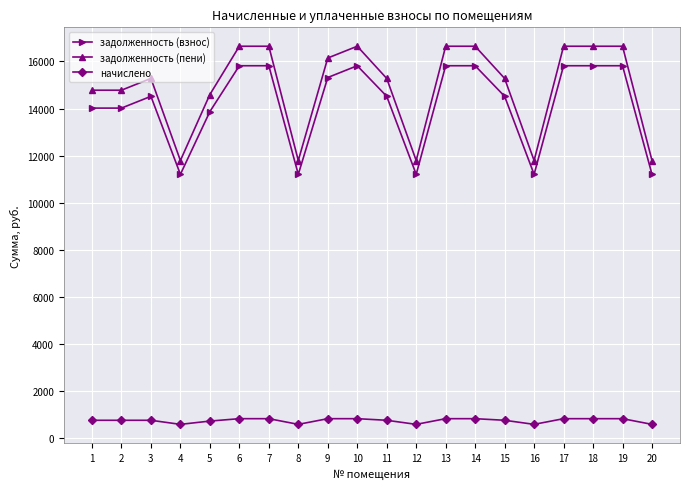

True or false: начислено has a value of 828.4 at 14.

True